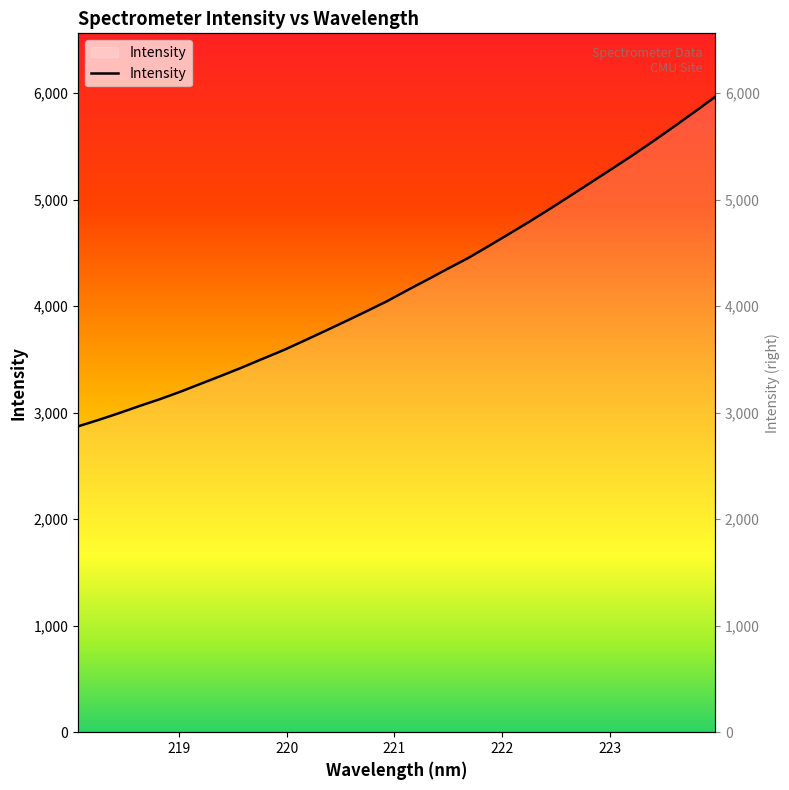

Which label corresponds to the largest value in the chart?

223.9802